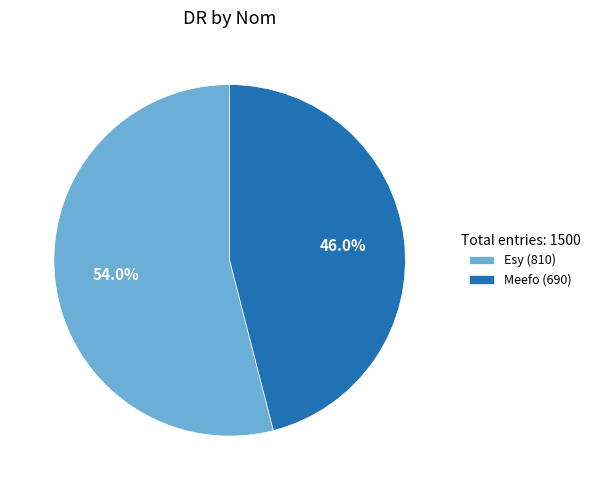

Which slice represents more than half of the pie?

Esy